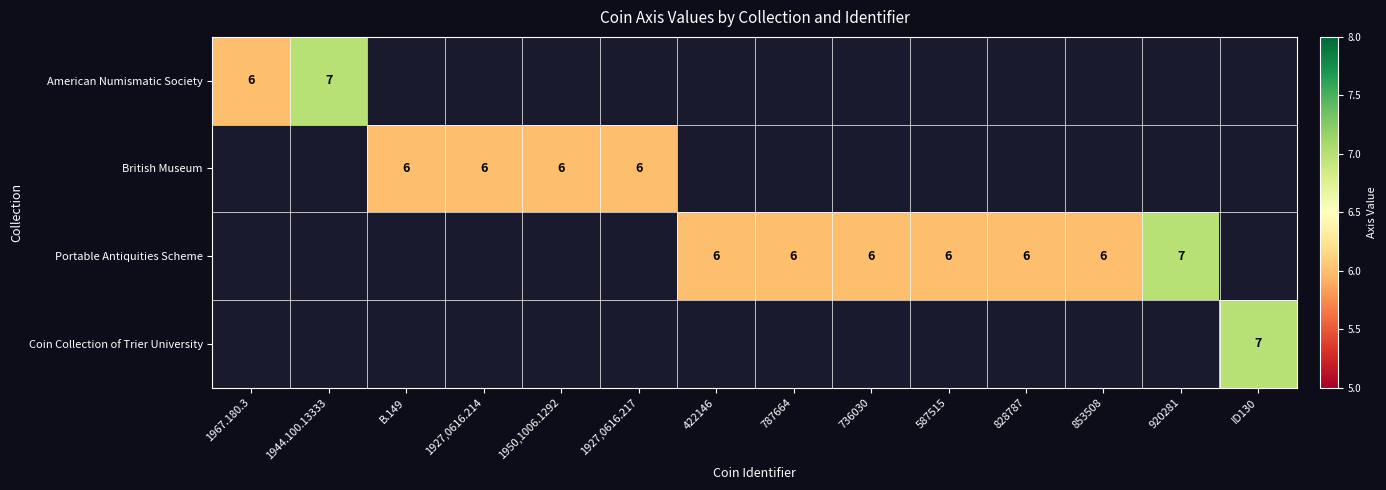

The British Museum series shows 6 at B.149. True or false?

True